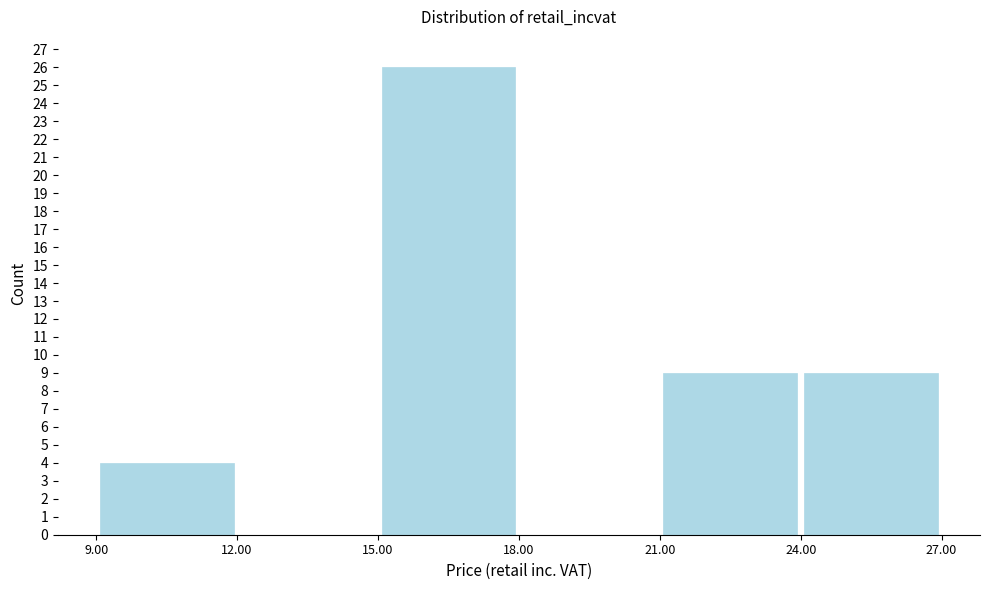

Reading left to right, transcribe this chart: for each bar, give the range it covers on the x-axis and its height. The values are not printed on the chart, so give them approximately, as read against the axis.

9.00 to 12.00: 4
12.00 to 15.00: 0
15.00 to 18.00: 26
18.00 to 21.00: 0
21.00 to 24.00: 9
24.00 to 27.00: 9